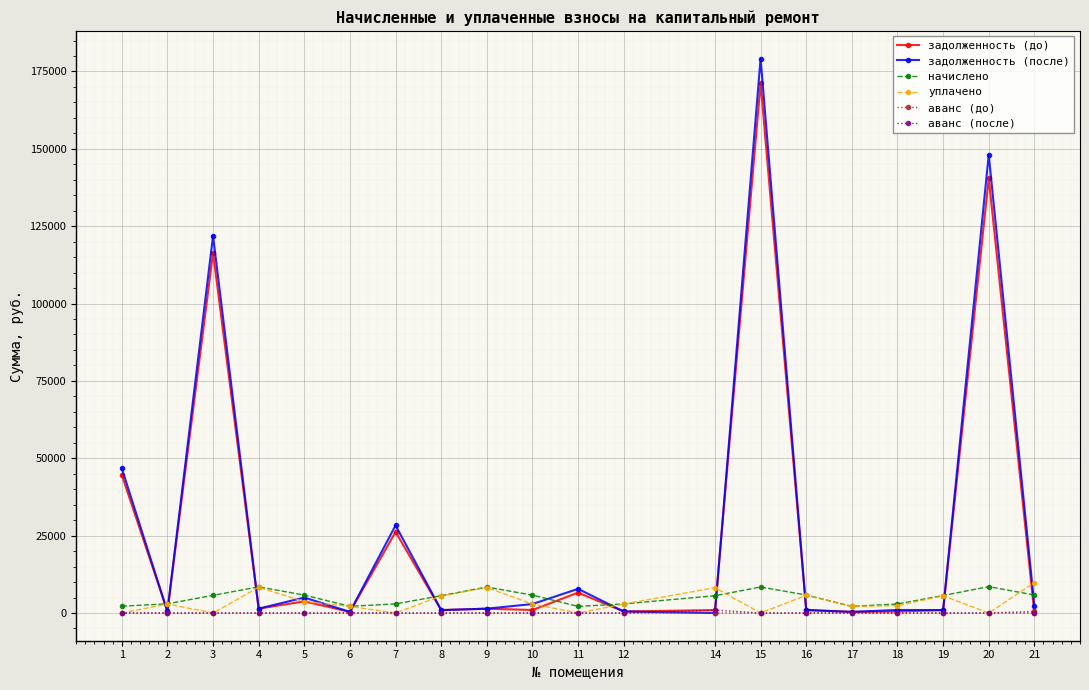

At which category does задолженность (после) reach its first local peak?

3